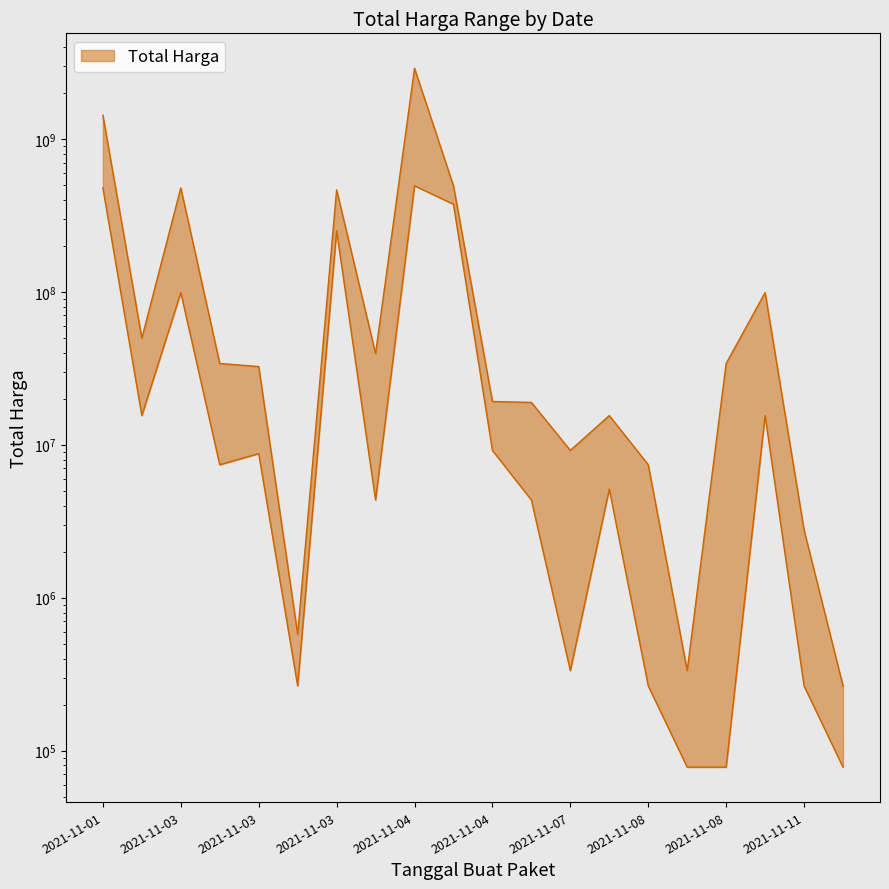

True or false: Total Harga (Upper) and Total Harga (Lower) cross at least once.

False